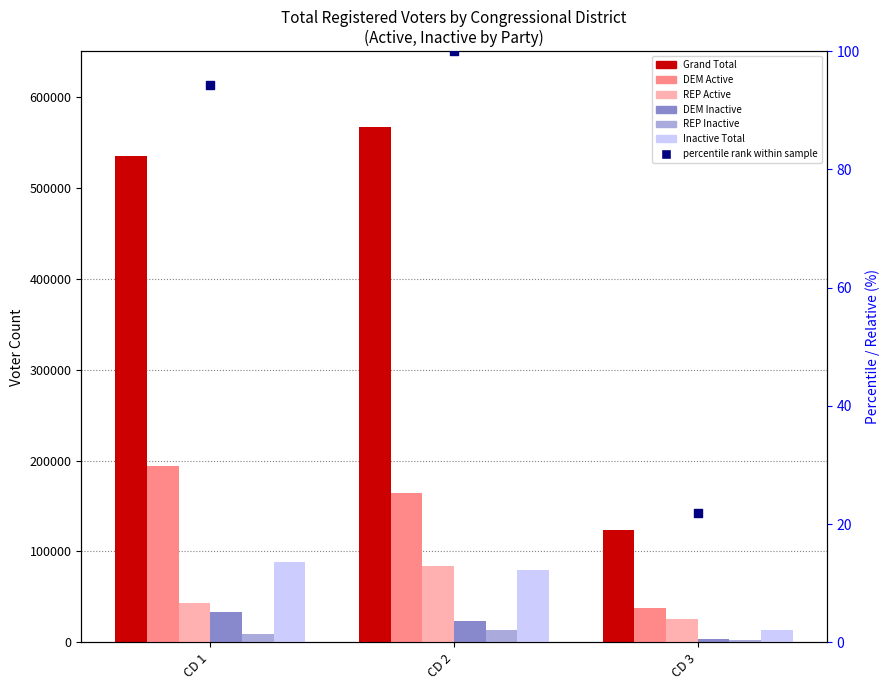

What is the total value across all series at CD 2?

932286